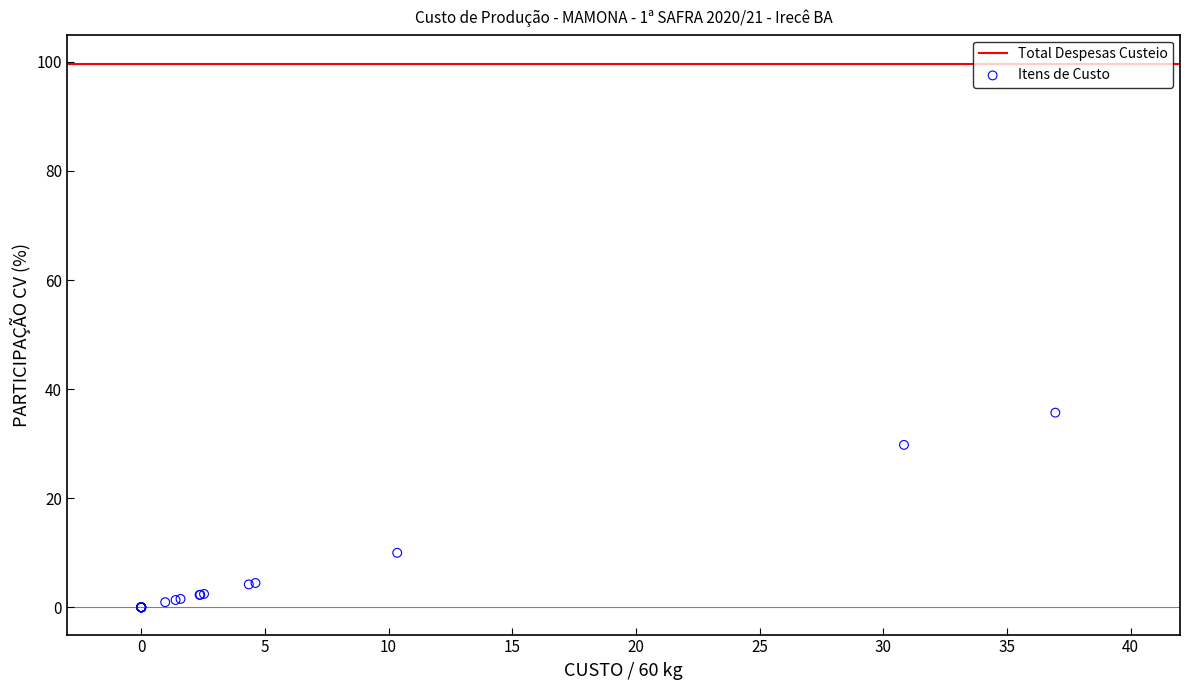

What Y value in the scatter plot is closest to 17?

10.0